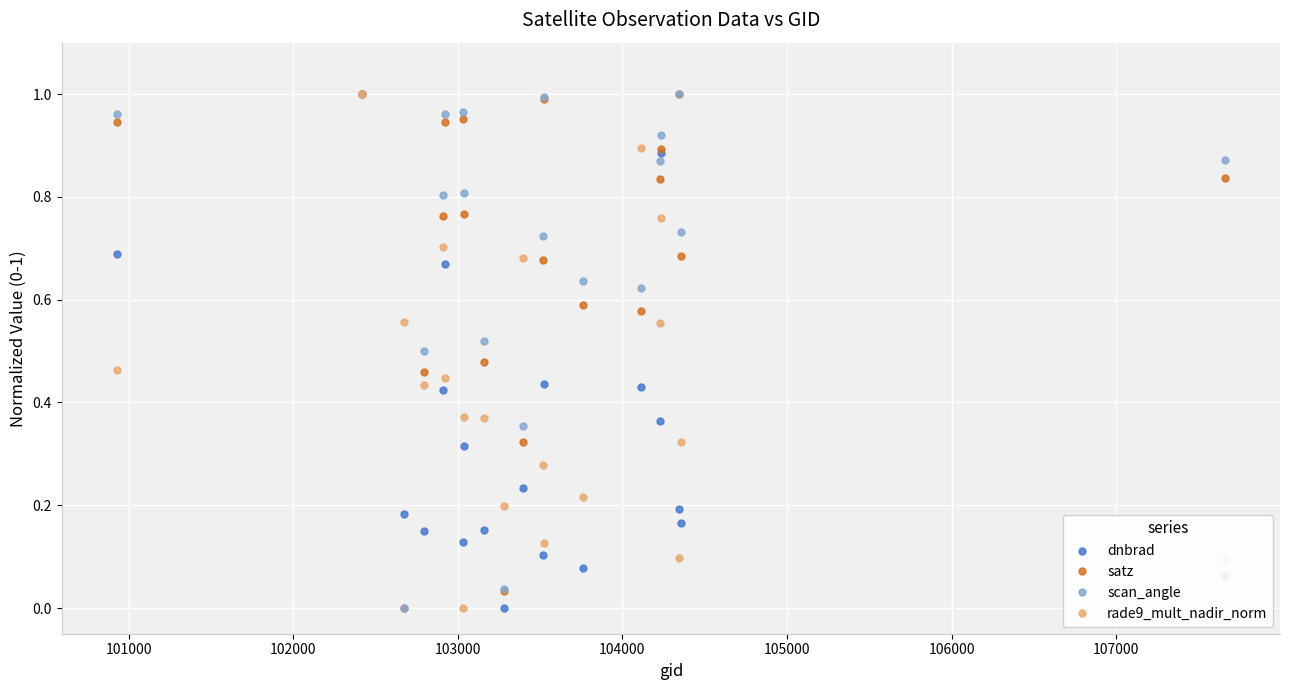

Which series has the largest total across all categories?

scan_angle